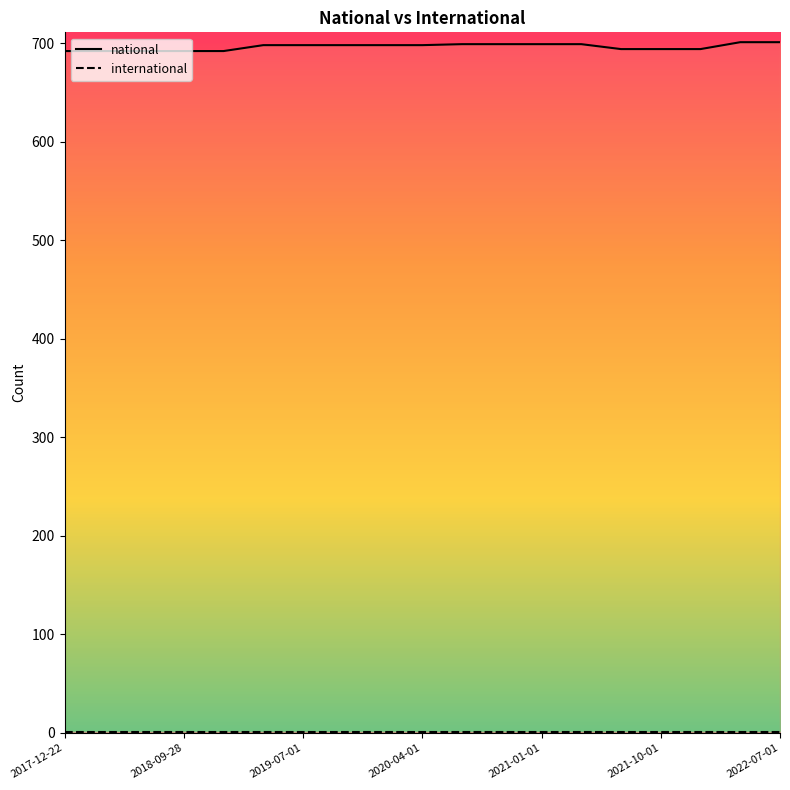

What value does the data have at 2020-04-01?

698